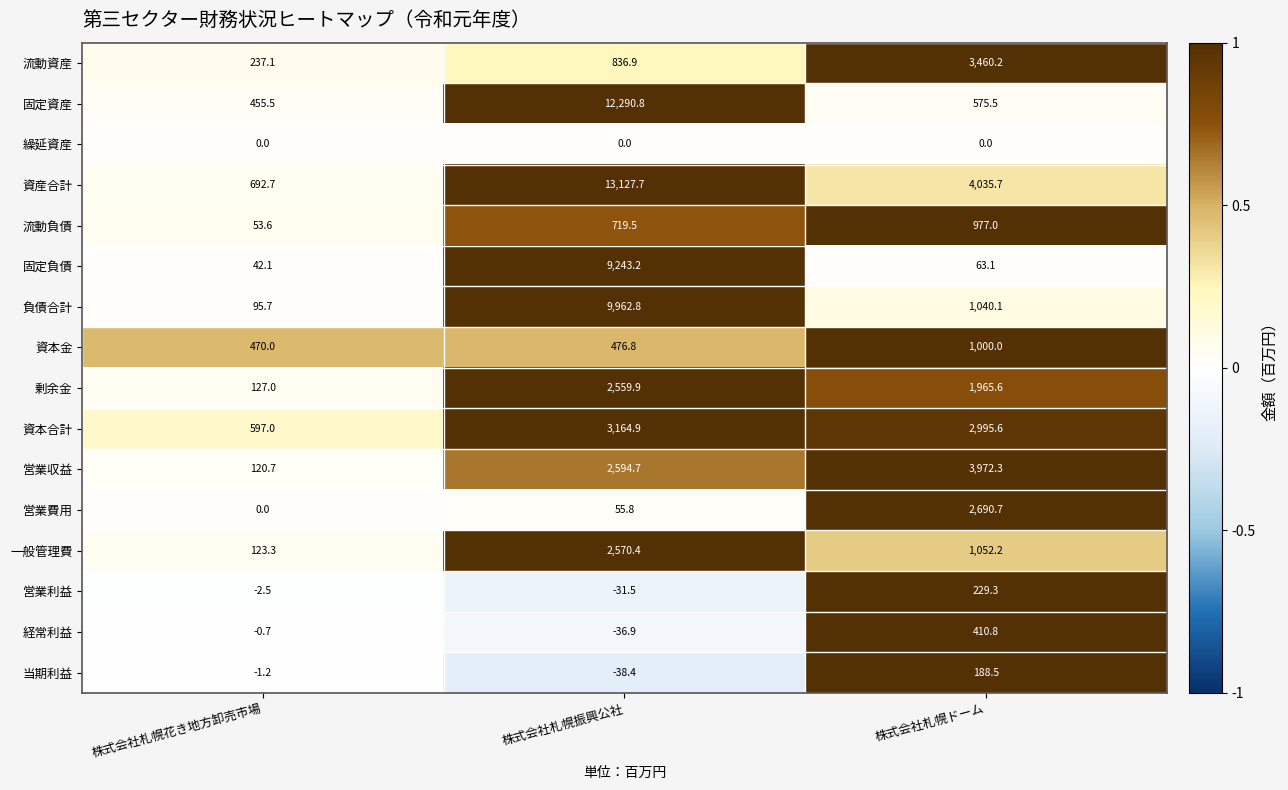

What is the average value of the 流動負債 series?

583.4